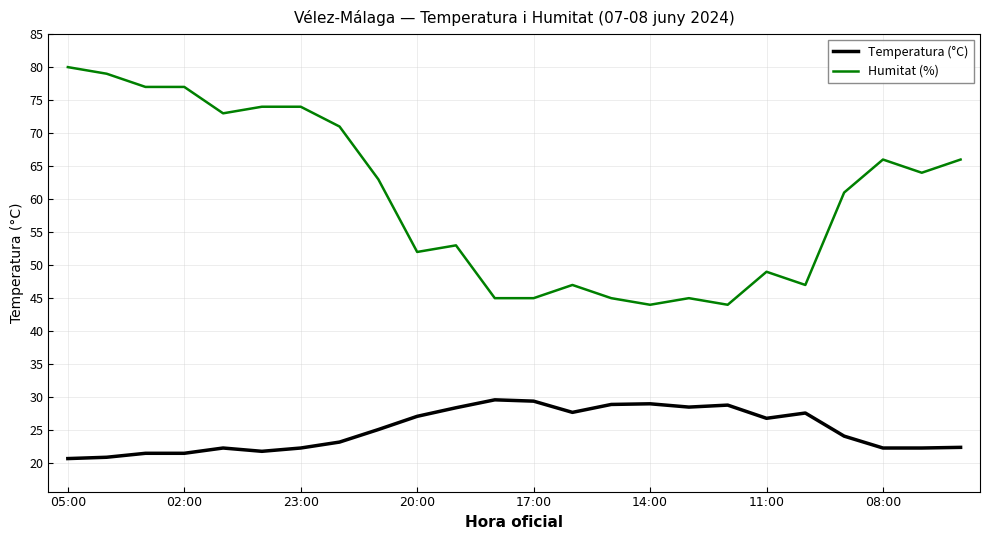

Rank the series by their average value, from lowest to highest.

Temperatura (°C), Humitat (%)